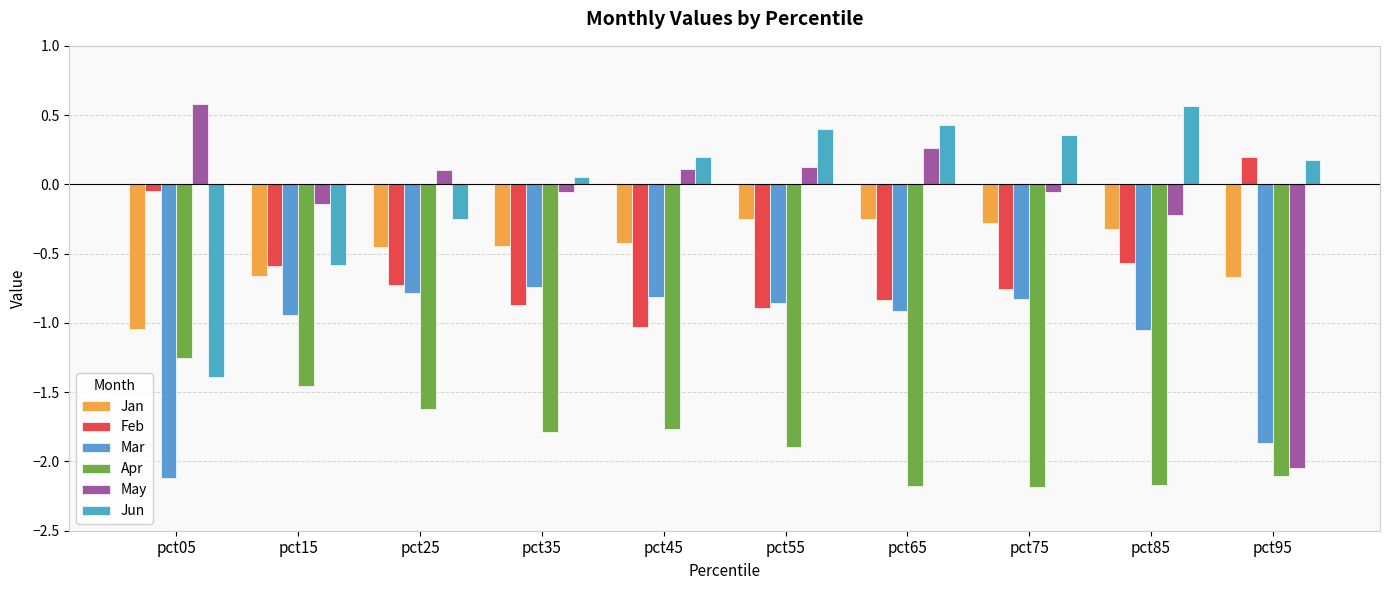

What is the minimum value shown in the chart?

-2.2